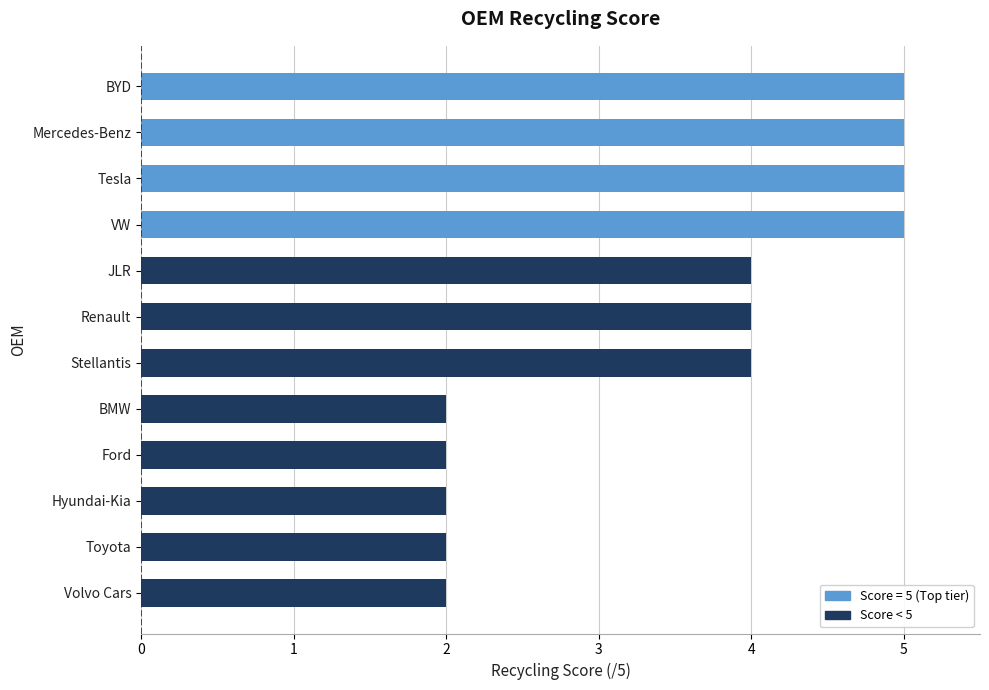

Reading top to bottom, transcribe all the data shown in this chart.

BYD=5	Mercedes-Benz=5	Tesla=5	VW=5	JLR=4	Renault=4	Stellantis=4	BMW=2	Ford=2	Hyundai-Kia=2	Toyota=2	Volvo Cars=2